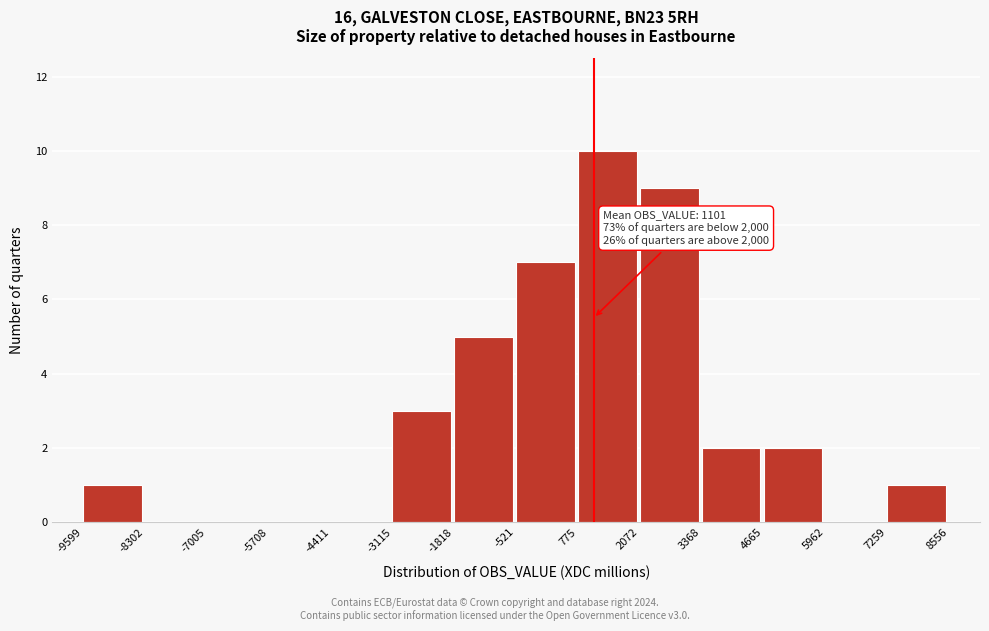

Over which range of the x-axis is the bar tallest?

775 to 2072